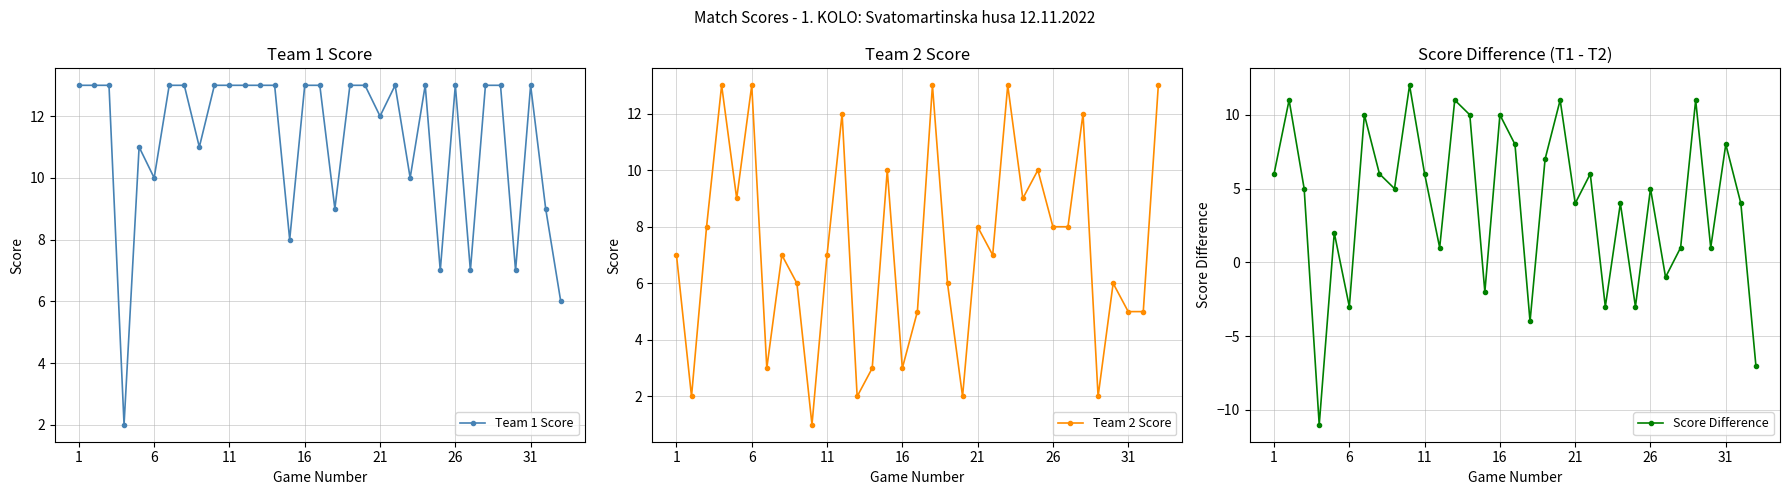

True or false: Score Difference and Team 1 Score intersect in this chart.

False